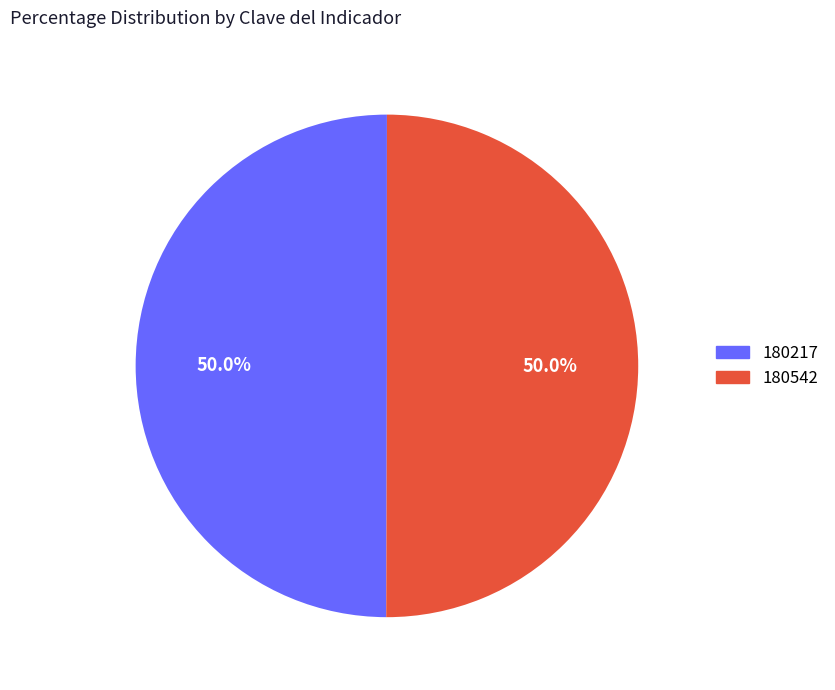

What percentage do 180217 and 180542 together represent?

100.0%